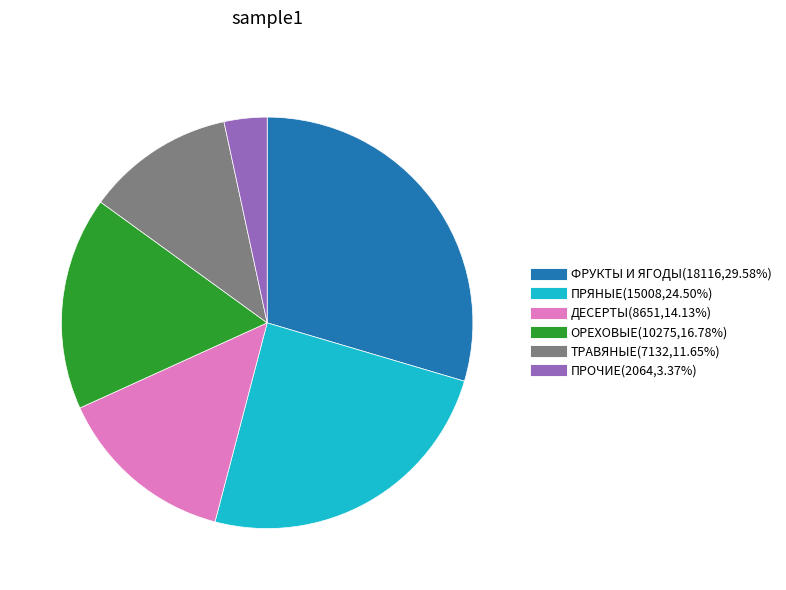

Does any single category account for the majority?

No